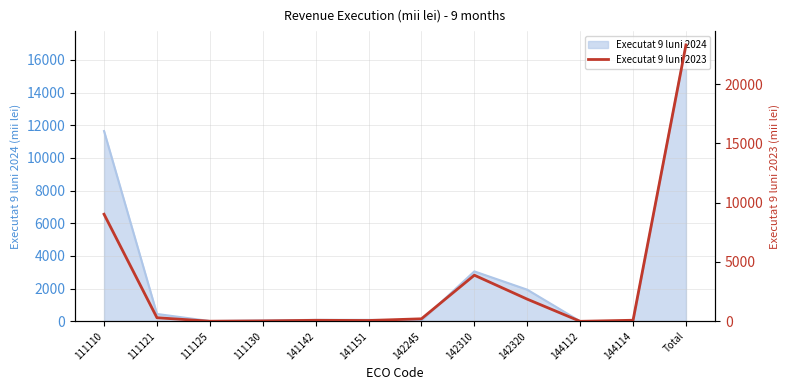

How many categories are shown in the chart?

12